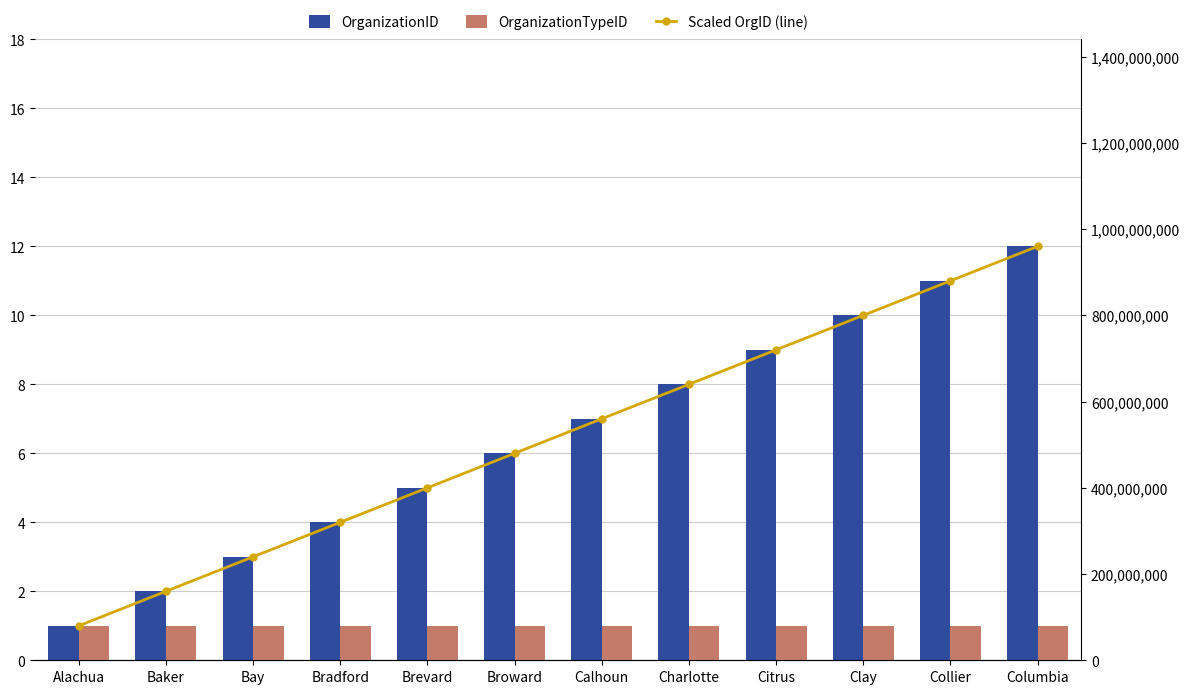

Which series has the widest spread of values?

Scaled OrgID (line)